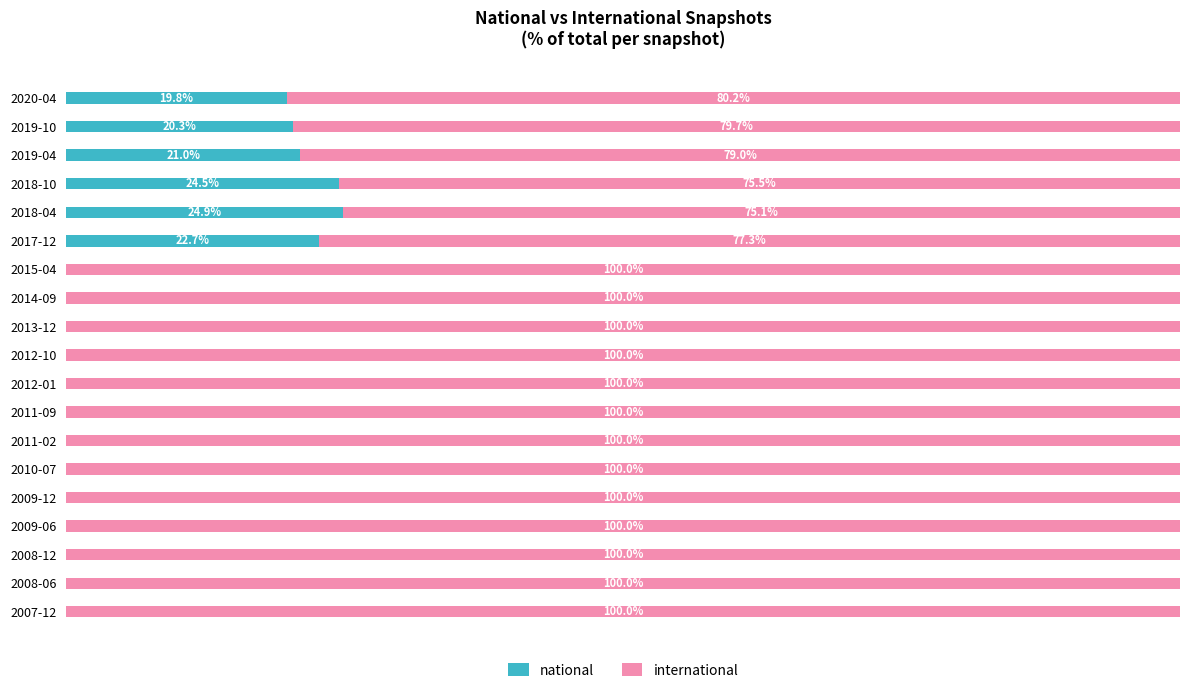

Which category has the highest value in the national series?

2018-04